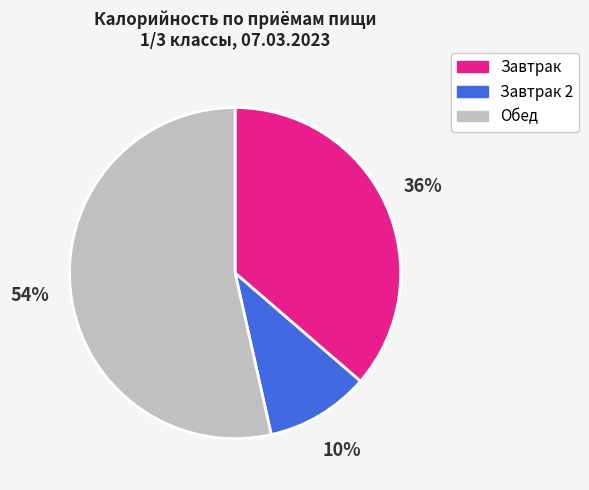

How many slices are in this pie chart?

3